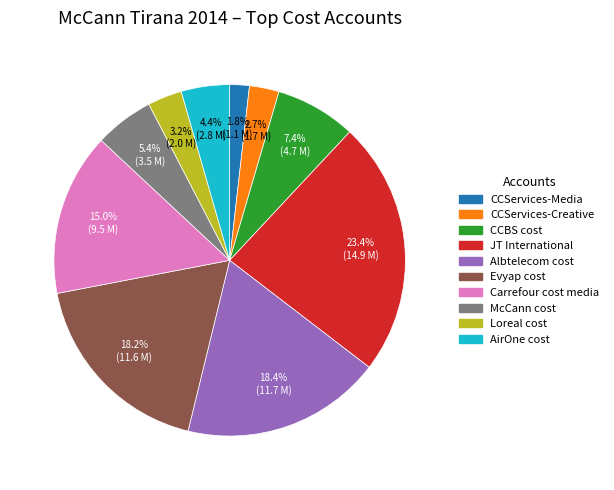

Which slice is the largest?

JT International